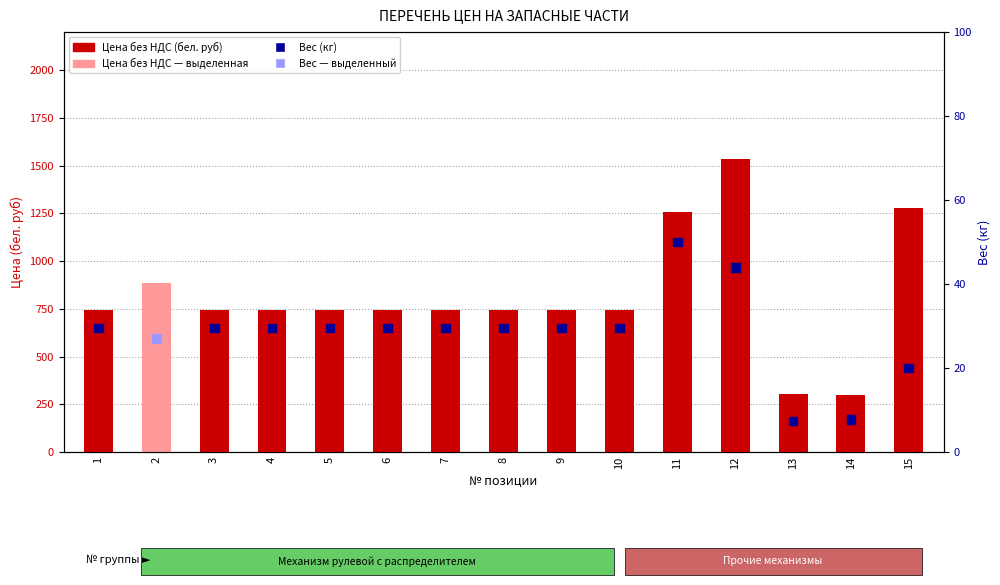

At which category is the sum across all series the highest?

12